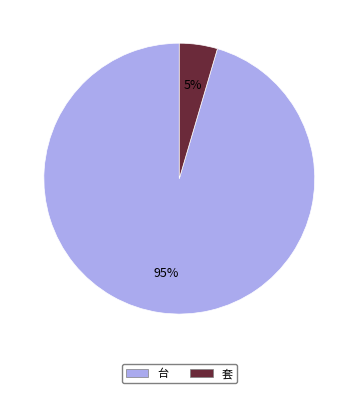

Rank the categories by value from lowest to highest.

套, 台